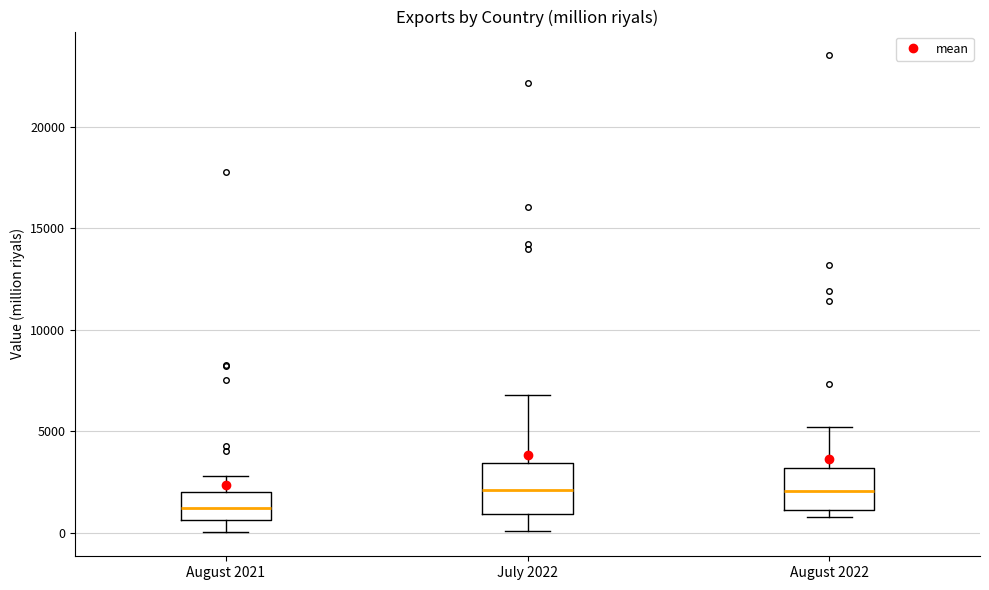

Where does the upper whisker of the box for August 2022 end on the y-axis? The values are not printed on the chart, so give them approximately, as read against the axis.

5000